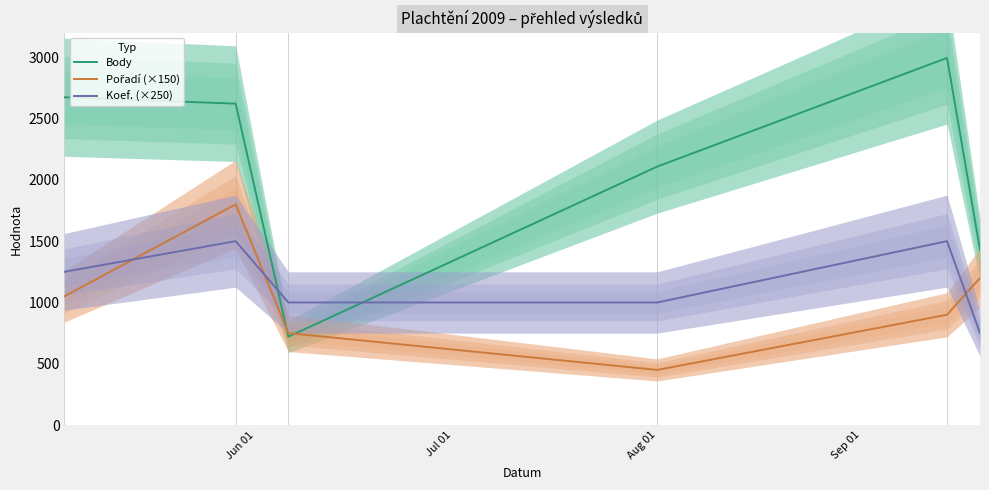

After their last crossing, which series has the higher values: Koef. (×250) or Body?

Body